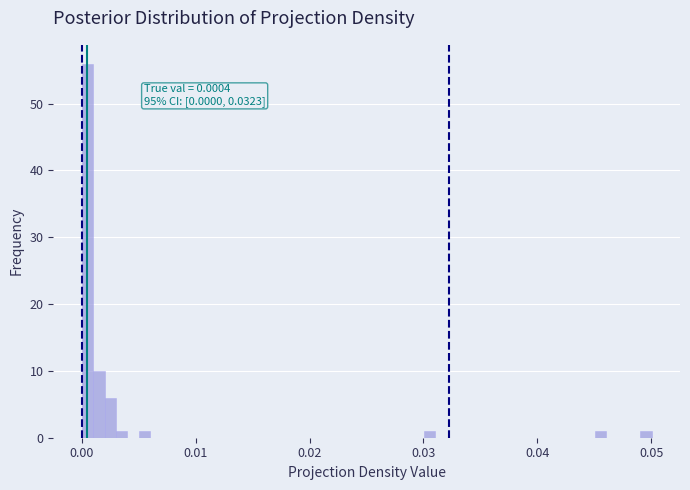

Read against the x-axis, roughly where is the centre of the tallest bar?

0.001